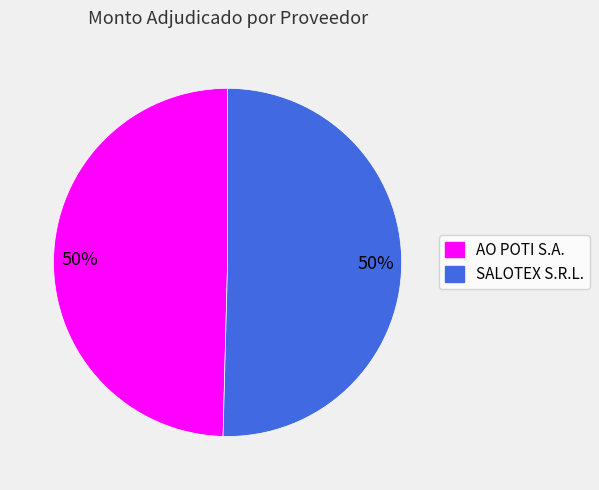

To the nearest percent, what is the average slice percentage?

50%